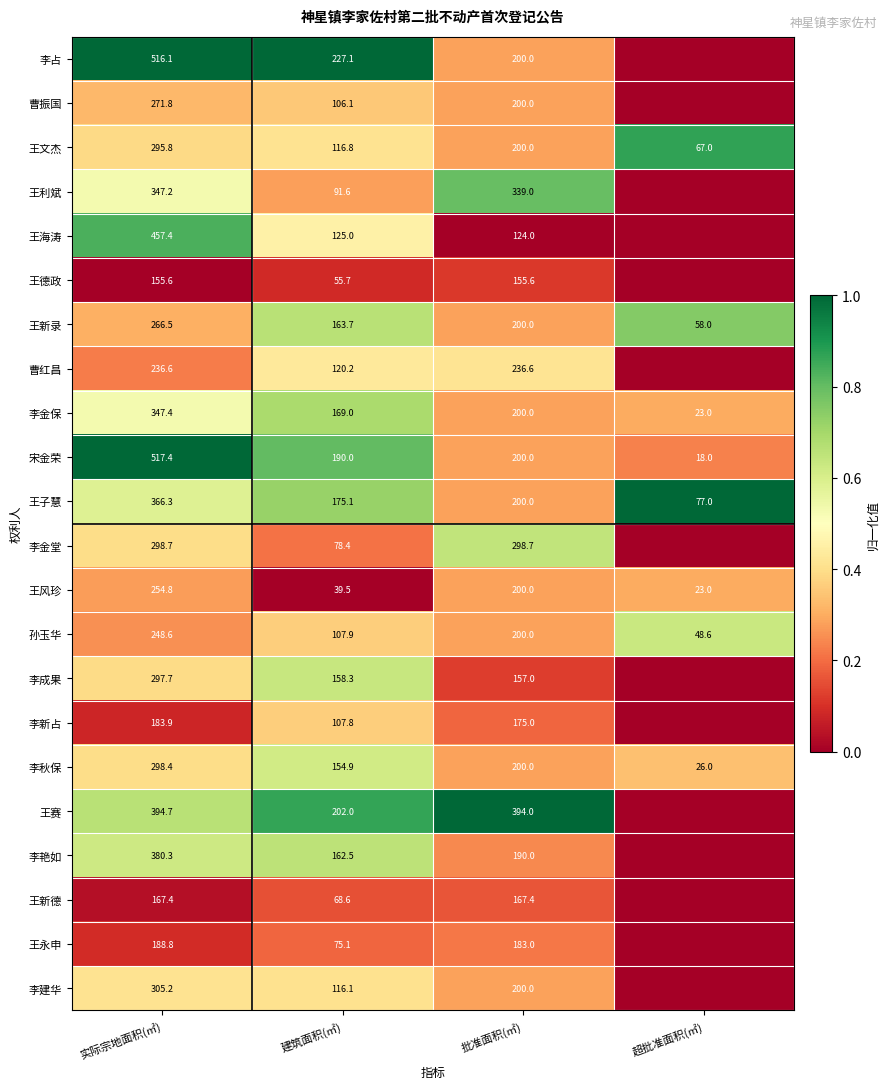

At which label does 孙玉华 first exceed 200?

实际宗地面积(㎡)